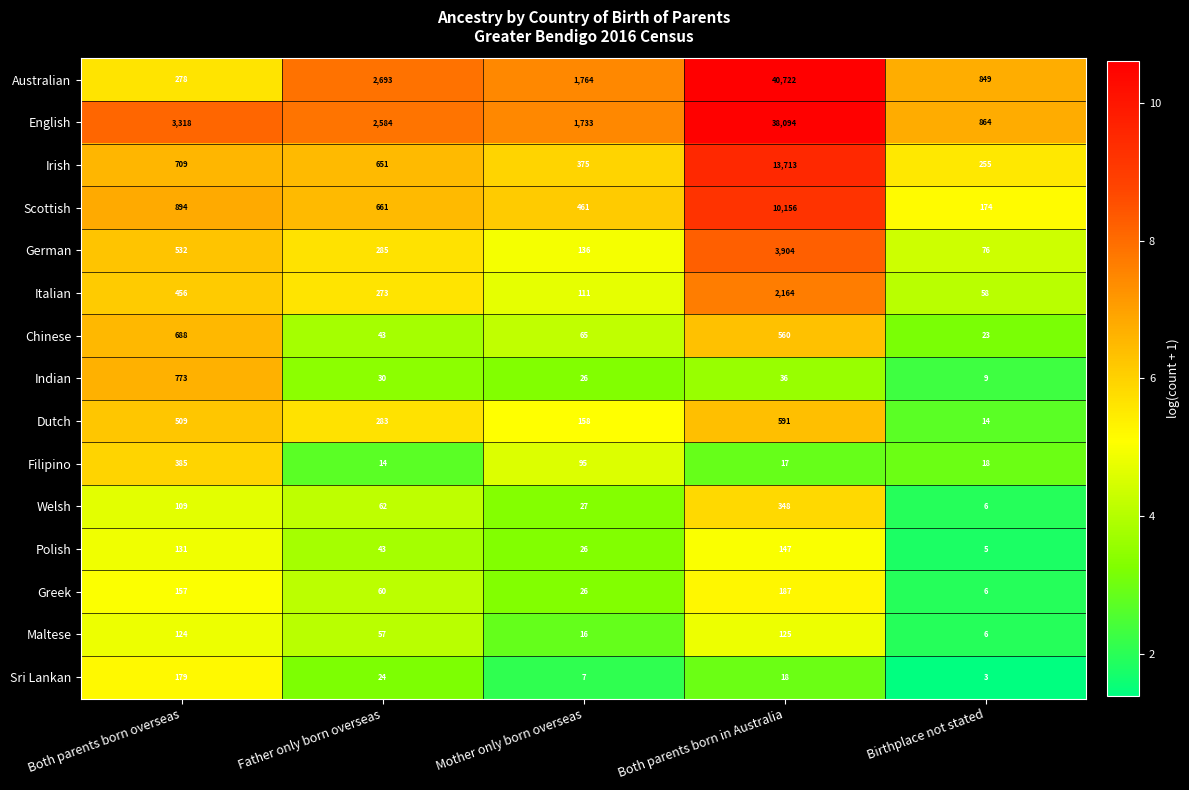

How many series are shown in this chart?

15